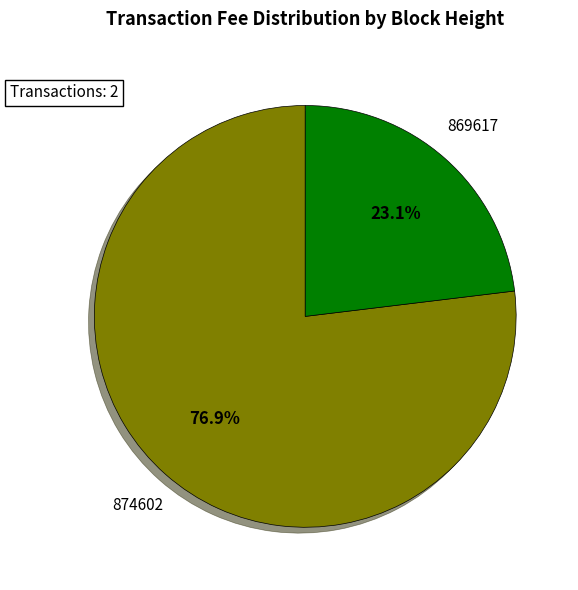

Is it true that 869617 is 13% of the pie?

False